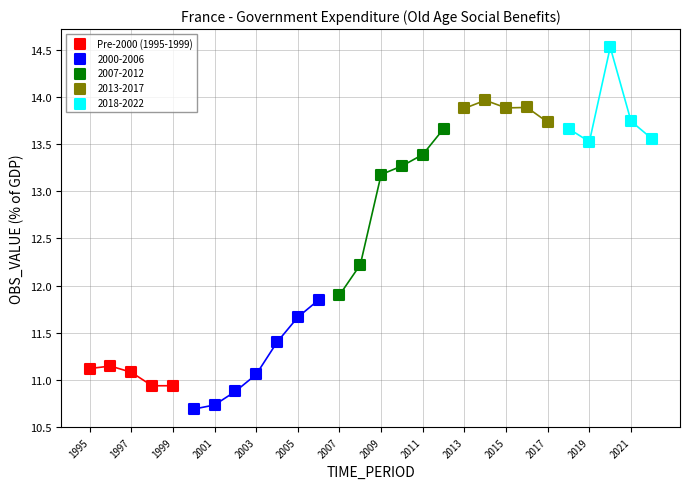

Which series contains the lowest Y value?

2000-2006